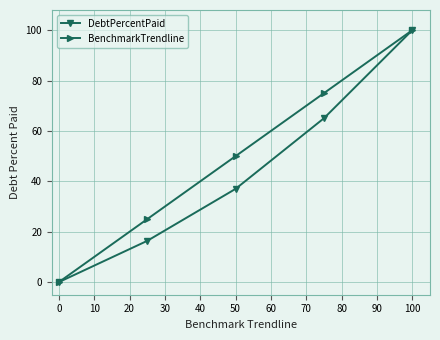

Reading right to left, what are all the values shown in this chart?

DebtPercentPaid: 100.0	65.0	37.0	16.4	0.0
BenchmarkTrendline: 100.0	75.0	50.0	25.0	0.0